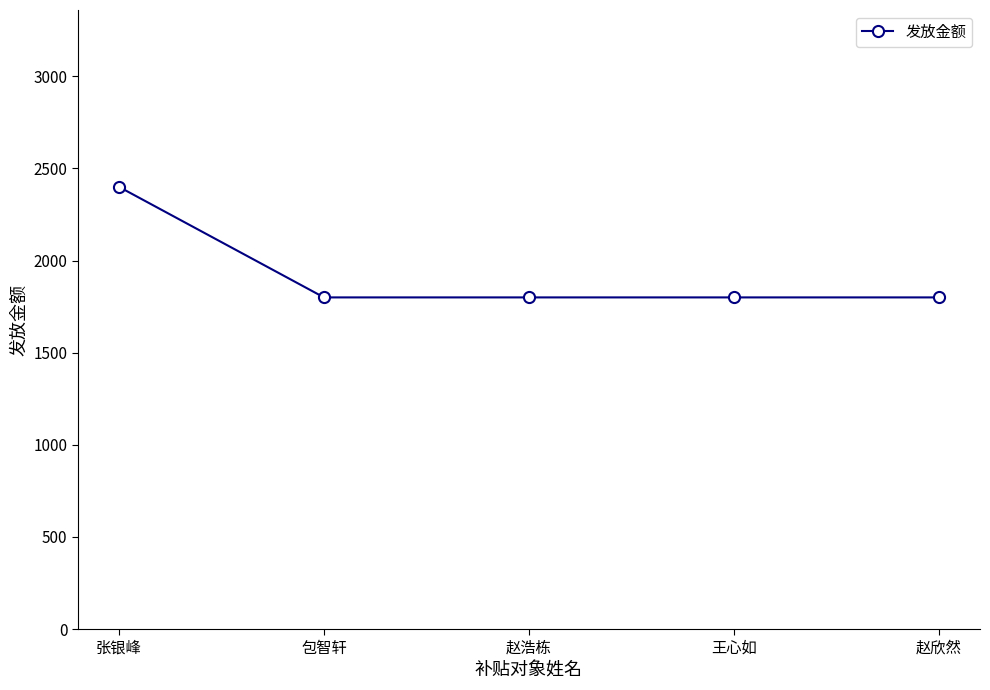

Is it true that the value at 张银峰 is 2400?

True